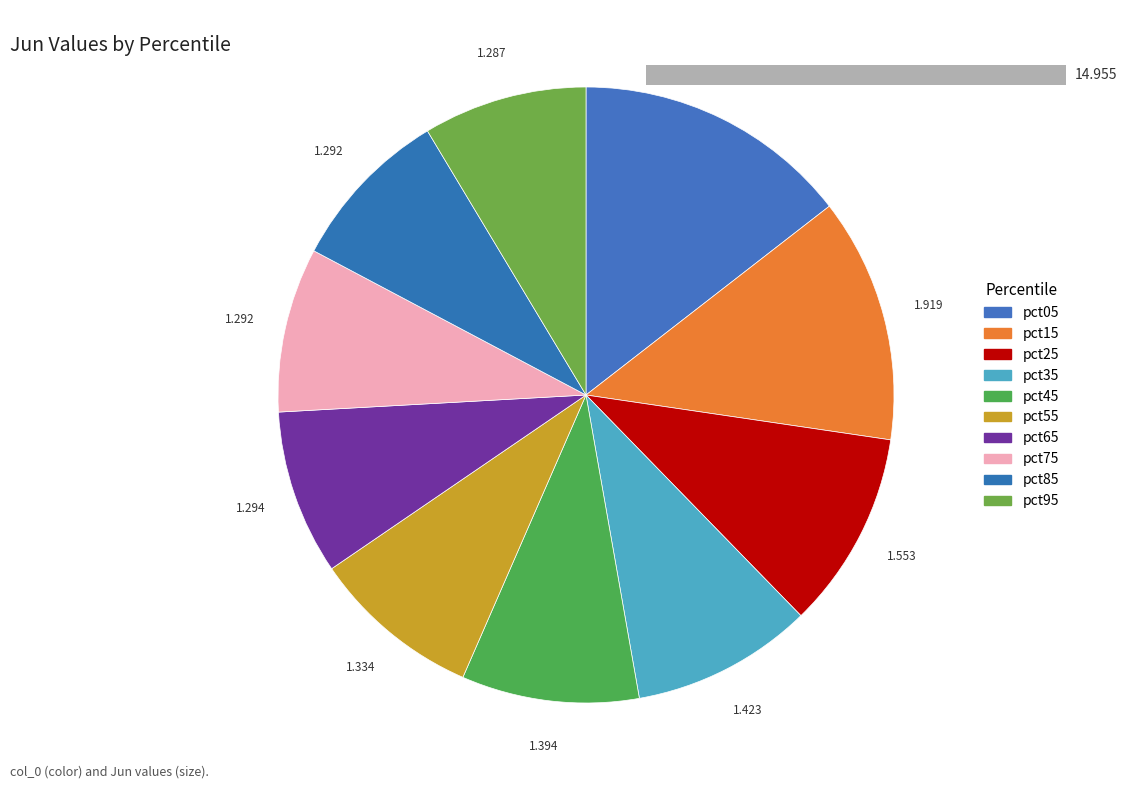

How many segments does this pie chart have?

10